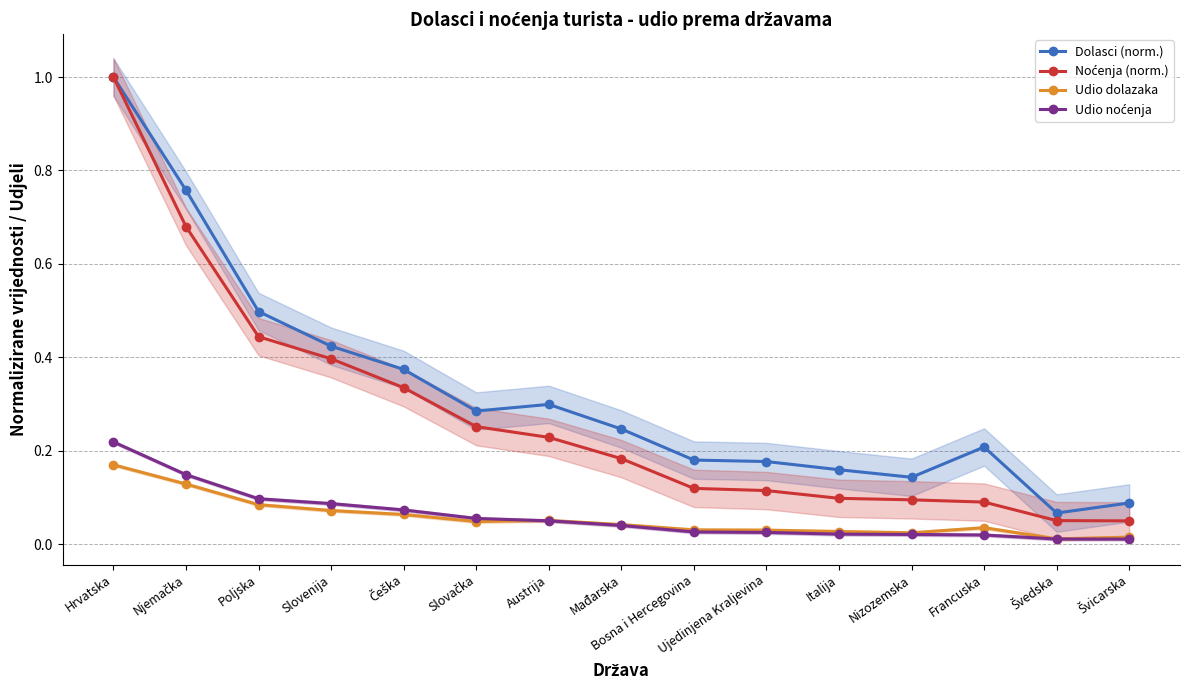

Which series has the largest total across all categories?

Dolasci (norm.)